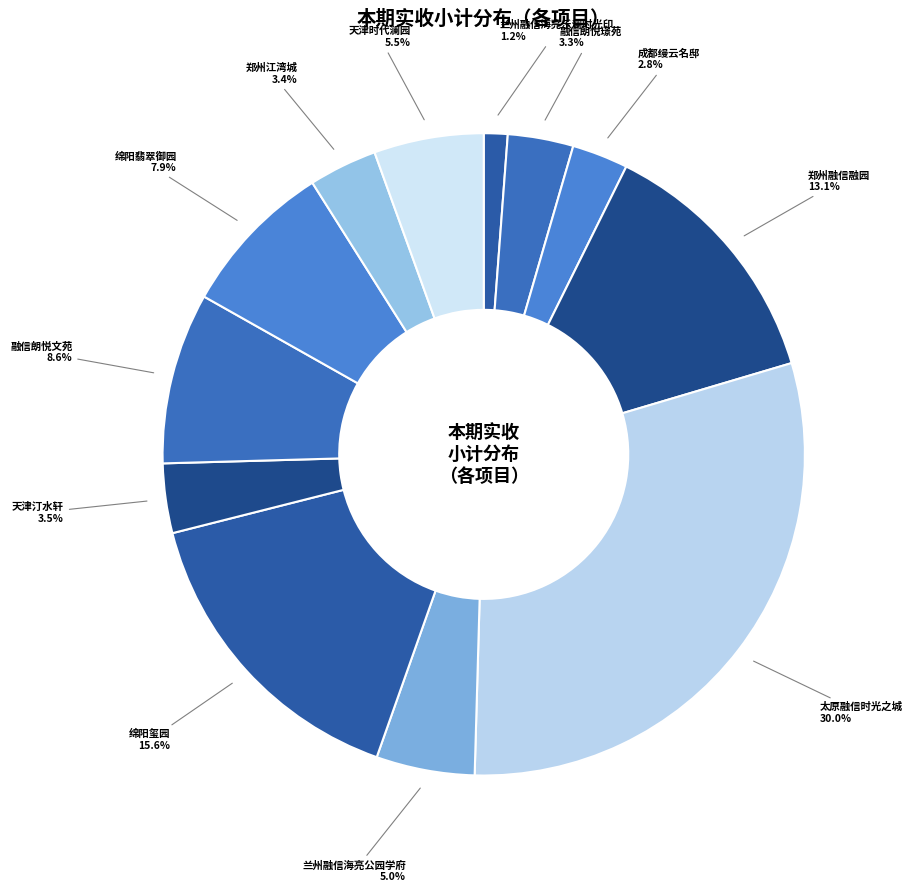

Between 融信朗悦璟苑 and 郑州融信融园, which is larger?

郑州融信融园